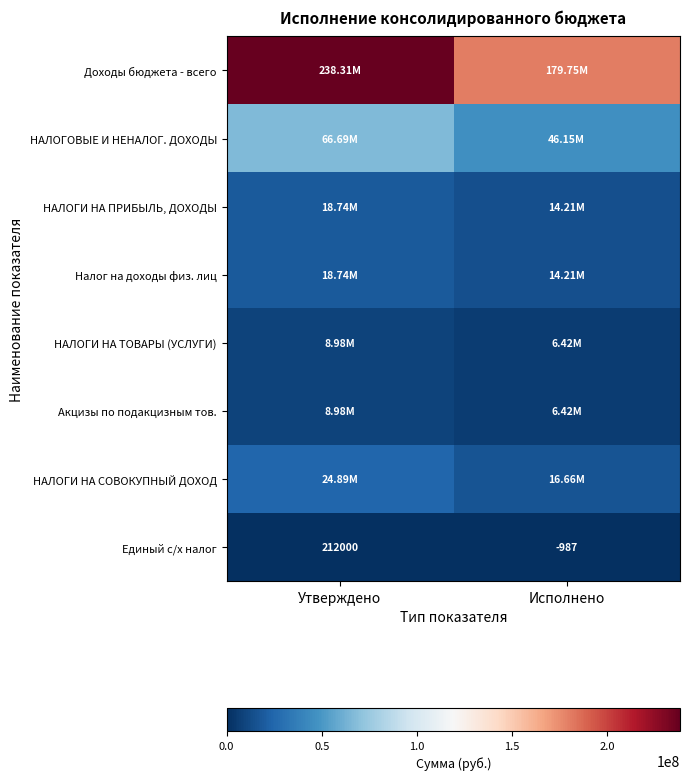

At which label does Единый с/х налог reach its peak?

Утверждено